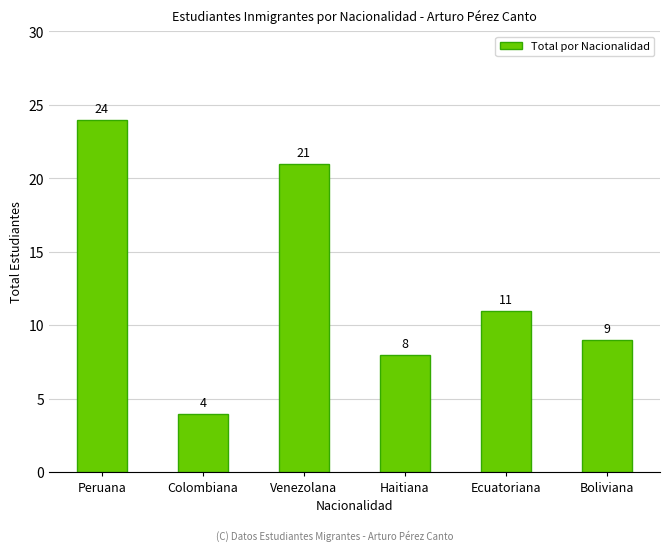

What is the maximum value shown in the chart?

24